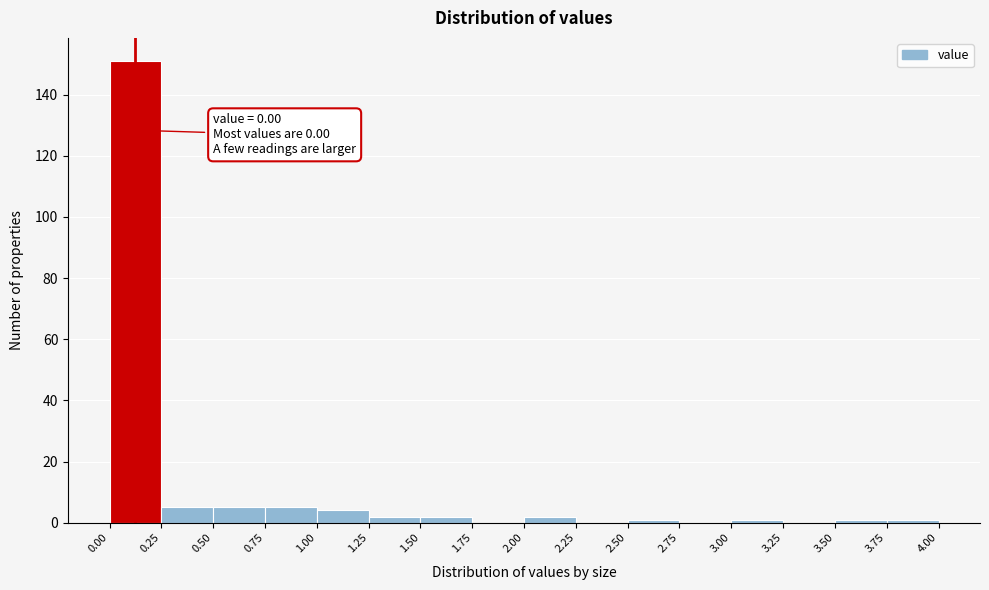

Which range on the x-axis has the tallest bar?

0.00 to 0.25